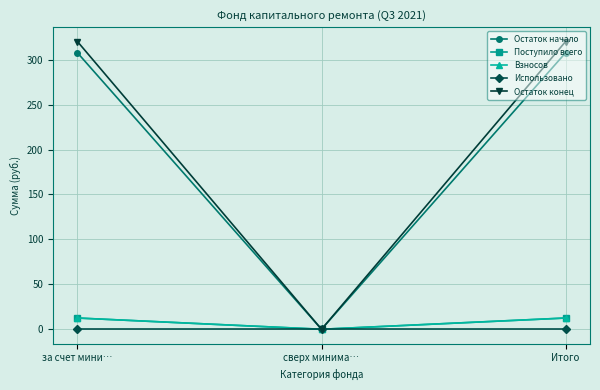

What position from the left is за счет мини…?

1